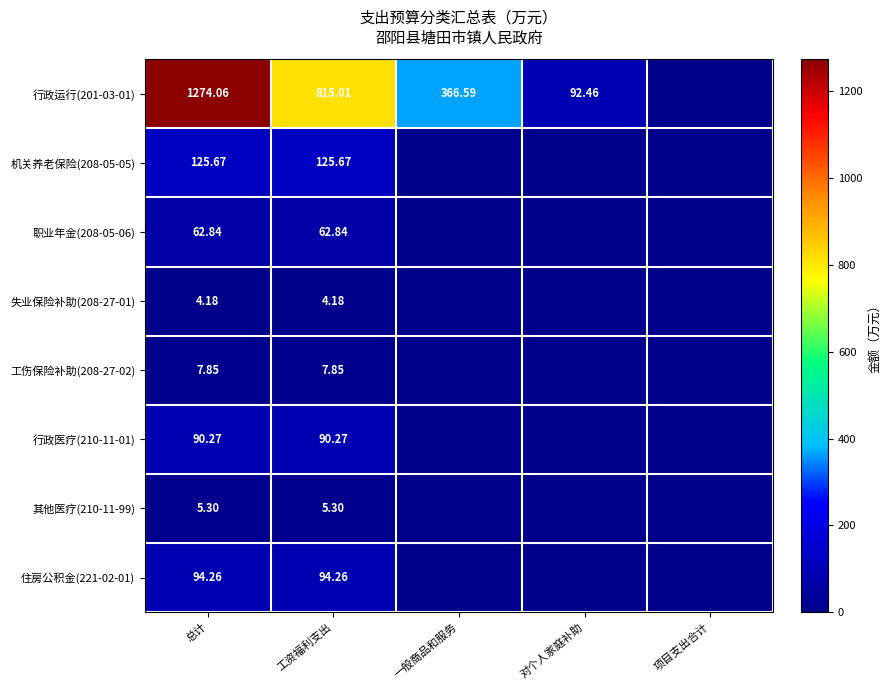

What is the average value of the 其他医疗(210-11-99) series?

2.1